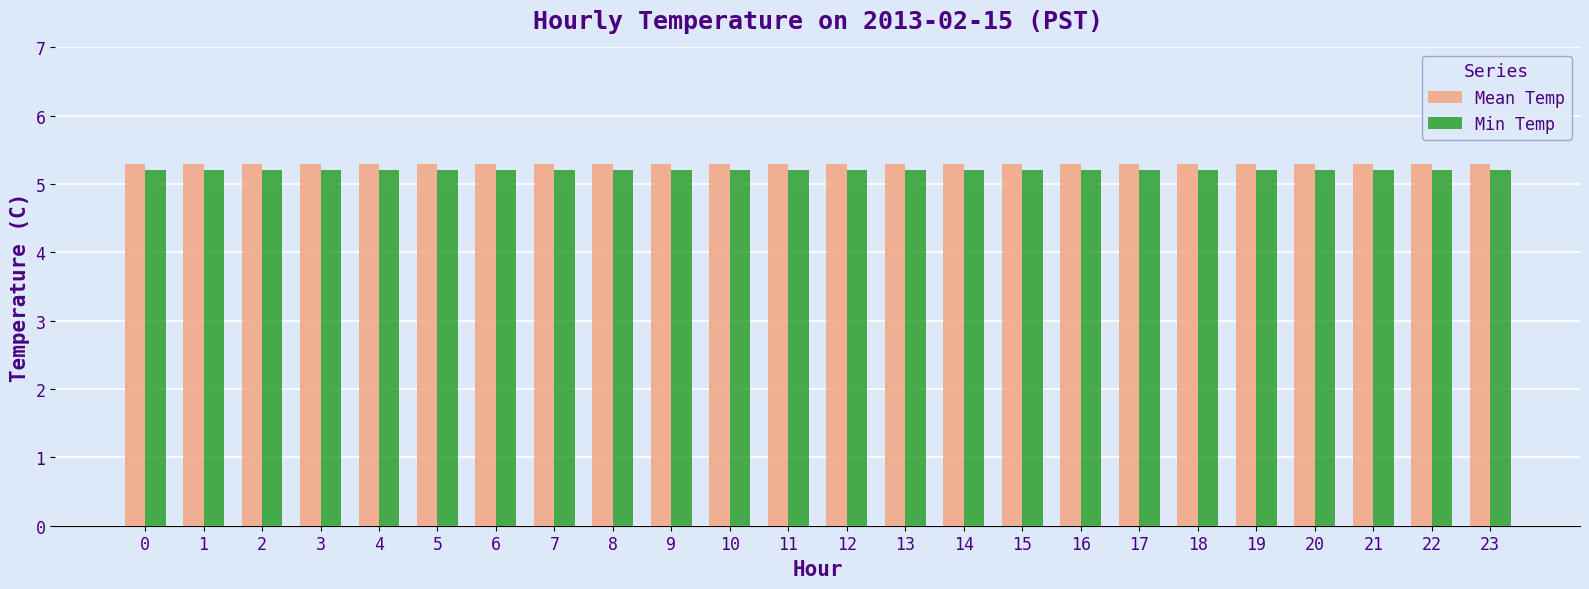

The value of Mean Temp at 3 is 5.3. True or false?

True